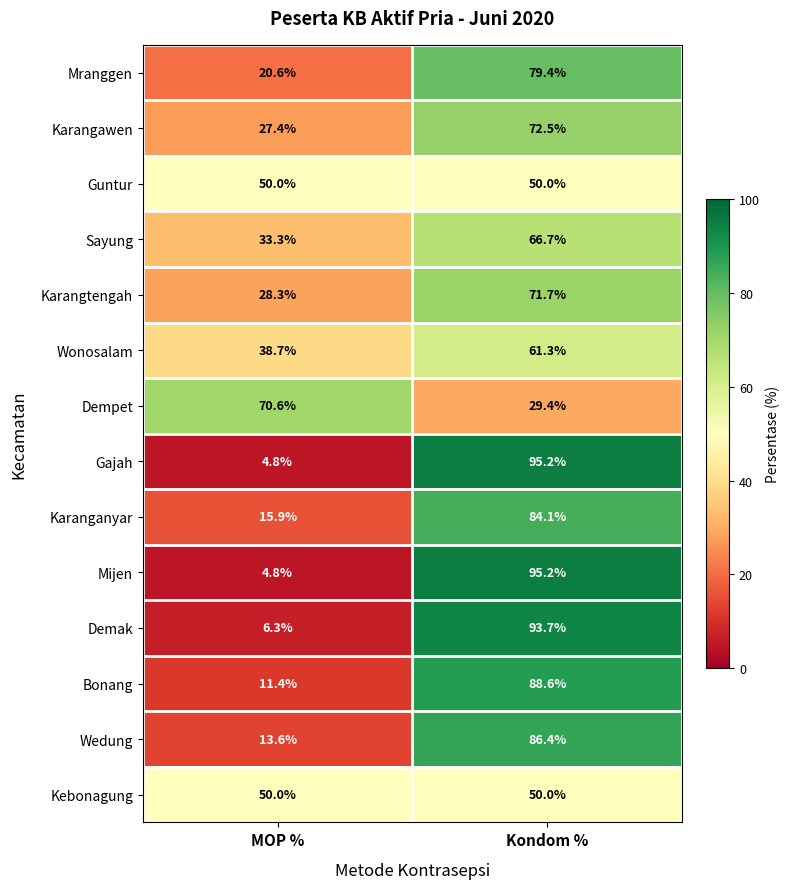

What is the difference between the highest and lowest values at MOP %?

65.8